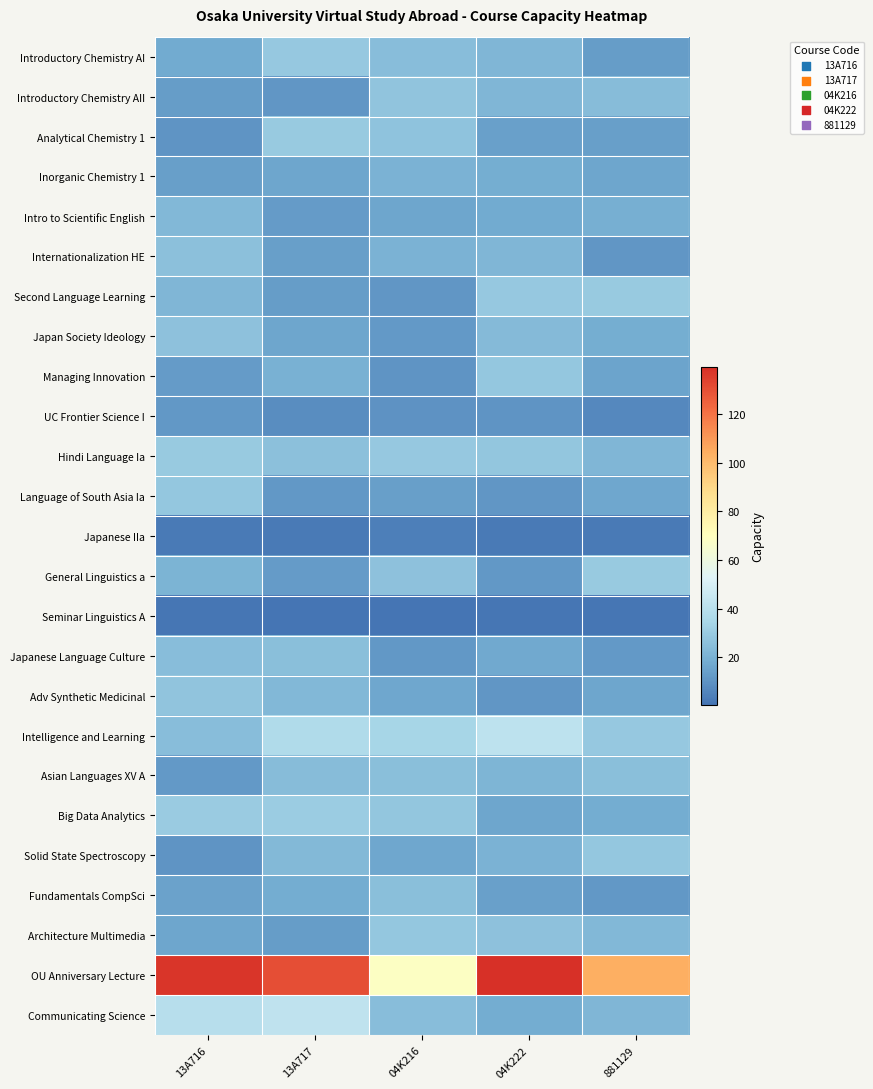

Reading left to right, extract all data points from this chart.

Introductory Chemistry AI: 13A716=17.5	13A717=29.0	04K216=24.6	04K222=22.0	881129=13.1
Introductory Chemistry AII: 13A716=13.1	13A717=11.2	04K216=27.3	04K222=22.0	881129=24.2
Analytical Chemistry 1: 13A716=10.4	13A717=29.4	04K216=26.6	04K222=14.2	881129=13.6
Inorganic Chemistry 1: 13A716=13.7	13A717=16.1	04K216=20.5	04K222=18.6	881129=15.8
Intro to Scientific English: 13A716=22.2	13A717=12.8	04K216=15.8	04K222=17.3	881129=19.1
Internationalization HE: 13A716=25.7	13A717=14.0	04K216=20.3	04K222=21.8	881129=10.9
Second Language Learning: 13A716=22.2	13A717=13.4	04K216=11.3	04K222=29.0	881129=29.3
Japan Society Ideology: 13A716=26.2	13A717=16.1	04K216=12.0	04K222=23.7	881129=18.8
Managing Innovation: 13A716=12.4	13A717=19.9	04K216=10.7	04K222=28.2	881129=15.2
UC Frontier Science I: 13A716=11.6	13A717=8.1	04K216=10.2	04K222=10.5	881129=6.8
Hindi Language Ia: 13A716=29.4	13A717=25.5	04K216=28.8	04K222=27.9	881129=22.0
Language of South Asia Ia: 13A716=28.4	13A717=11.8	04K216=13.9	04K222=10.9	881129=16.5
Japanese IIa: 13A716=2.7	13A717=2.3	04K216=4.0	04K222=2.6	881129=2.3
General Linguistics a: 13A716=20.9	13A717=12.8	04K216=26.0	04K222=11.5	881129=29.7
Seminar Linguistics A: 13A716=1.3	13A717=0.7	04K216=0.5	04K222=1.3	881129=1.2
Japanese Language Culture: 13A716=24.6	13A717=25.4	04K216=11.5	04K222=17.2	881129=12.3
Adv Synthetic Medicinal: 13A716=27.3	13A717=22.5	04K216=16.6	04K222=11.3	881129=16.2
Intelligence and Learning: 13A716=24.8	13A717=36.9	04K216=34.1	04K222=41.6	881129=29.2
Asian Languages XV A: 13A716=12.4	13A717=24.3	04K216=25.2	04K222=21.2	881129=25.4
Big Data Analytics: 13A716=29.8	13A717=30.7	04K216=27.8	04K222=15.8	881129=18.2
Solid State Spectroscopy: 13A716=10.6	13A717=22.7	04K216=16.3	04K222=20.2	881129=28.2
Fundamentals CompSci: 13A716=15.0	13A717=18.2	04K216=25.1	04K222=14.6	881129=11.5
Architecture Multimedia: 13A716=15.8	13A717=13.2	04K216=28.6	04K222=26.2	881129=22.7
OU Anniversary Lecture: 13A716=137.1	13A717=130.4	04K216=68.7	04K222=139.3	881129=103.9
Communicating Science: 13A716=39.2	13A717=41.9	04K216=24.5	04K222=18.3	881129=21.8